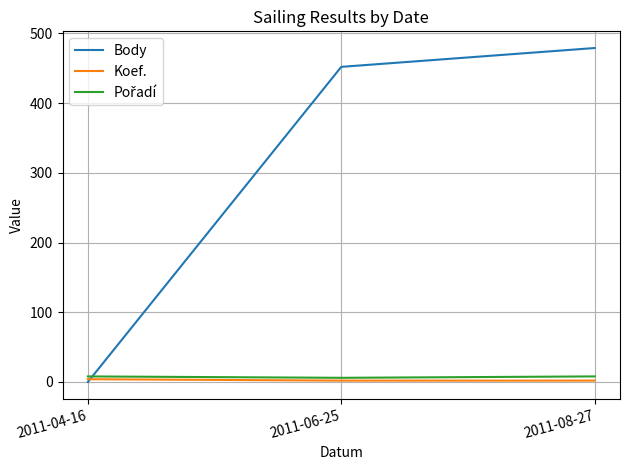

What is the maximum value shown in the chart?

479